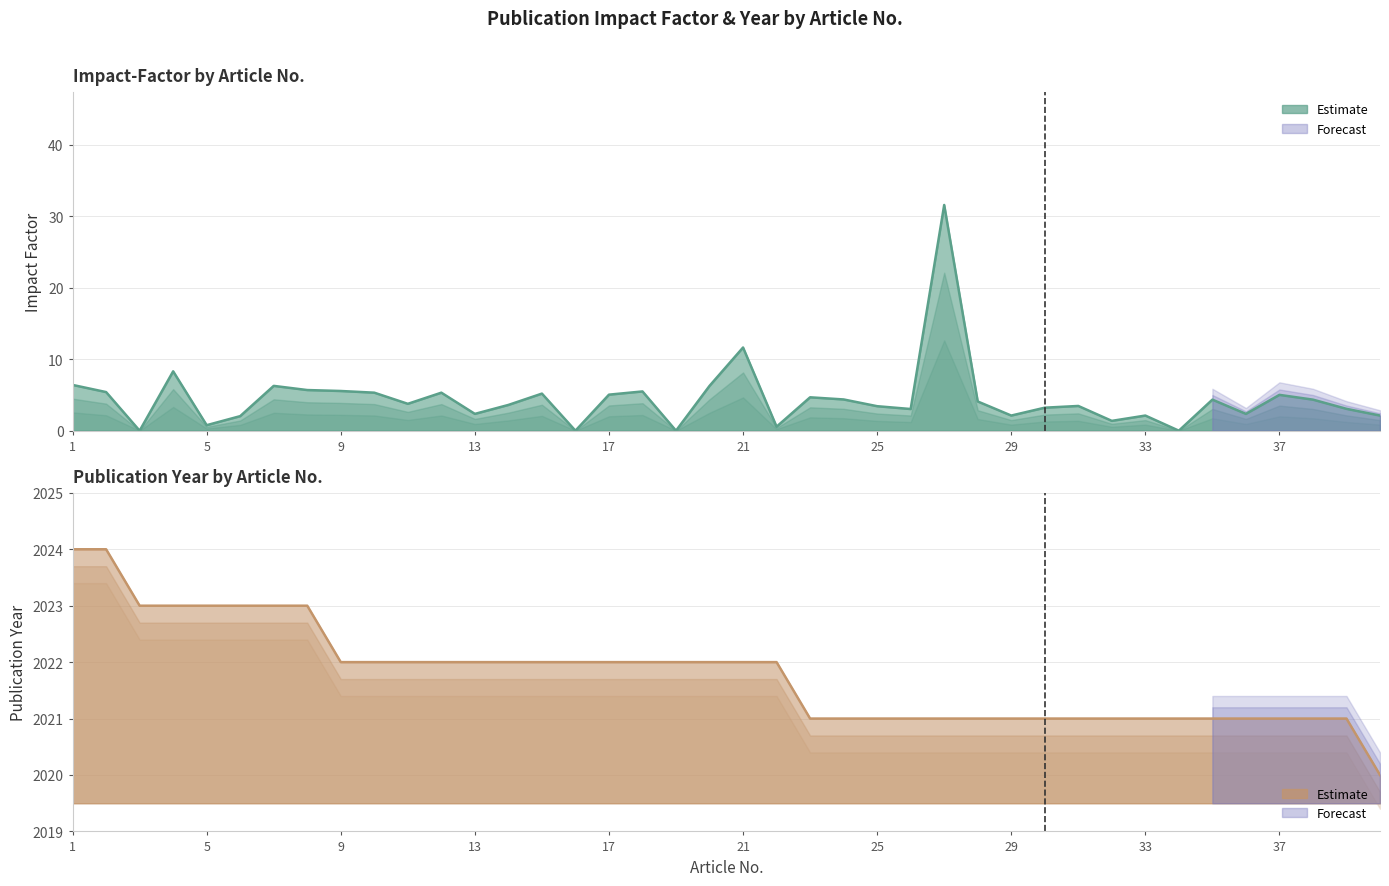

Reading right to left, list all the values displayed in this chart.

Impact-Factor: 40=2.1	39=3.1	38=4.3	37=5.0	36=2.4	35=4.3	34=0.0	33=2.1	32=1.4	31=3.5	30=3.2	29=2.1	28=4.1	27=31.6	26=3.0	25=3.4	24=4.4	23=4.7	22=0.6	21=11.6	20=6.3	19=0.0	18=5.5	17=5.0	16=0.0	15=5.2	14=3.6	13=2.4	12=5.3	11=3.8	10=5.3	9=5.6	8=5.7	7=6.3	6=2.0	5=0.8	4=8.3	3=0.0	2=5.4	1=6.4
Publ.-Year_norm: 40=2020.0	39=2021.0	38=2021.0	37=2021.0	36=2021.0	35=2021.0	34=2021.0	33=2021.0	32=2021.0	31=2021.0	30=2021.0	29=2021.0	28=2021.0	27=2021.0	26=2021.0	25=2021.0	24=2021.0	23=2021.0	22=2022.0	21=2022.0	20=2022.0	19=2022.0	18=2022.0	17=2022.0	16=2022.0	15=2022.0	14=2022.0	13=2022.0	12=2022.0	11=2022.0	10=2022.0	9=2022.0	8=2023.0	7=2023.0	6=2023.0	5=2023.0	4=2023.0	3=2023.0	2=2024.0	1=2024.0